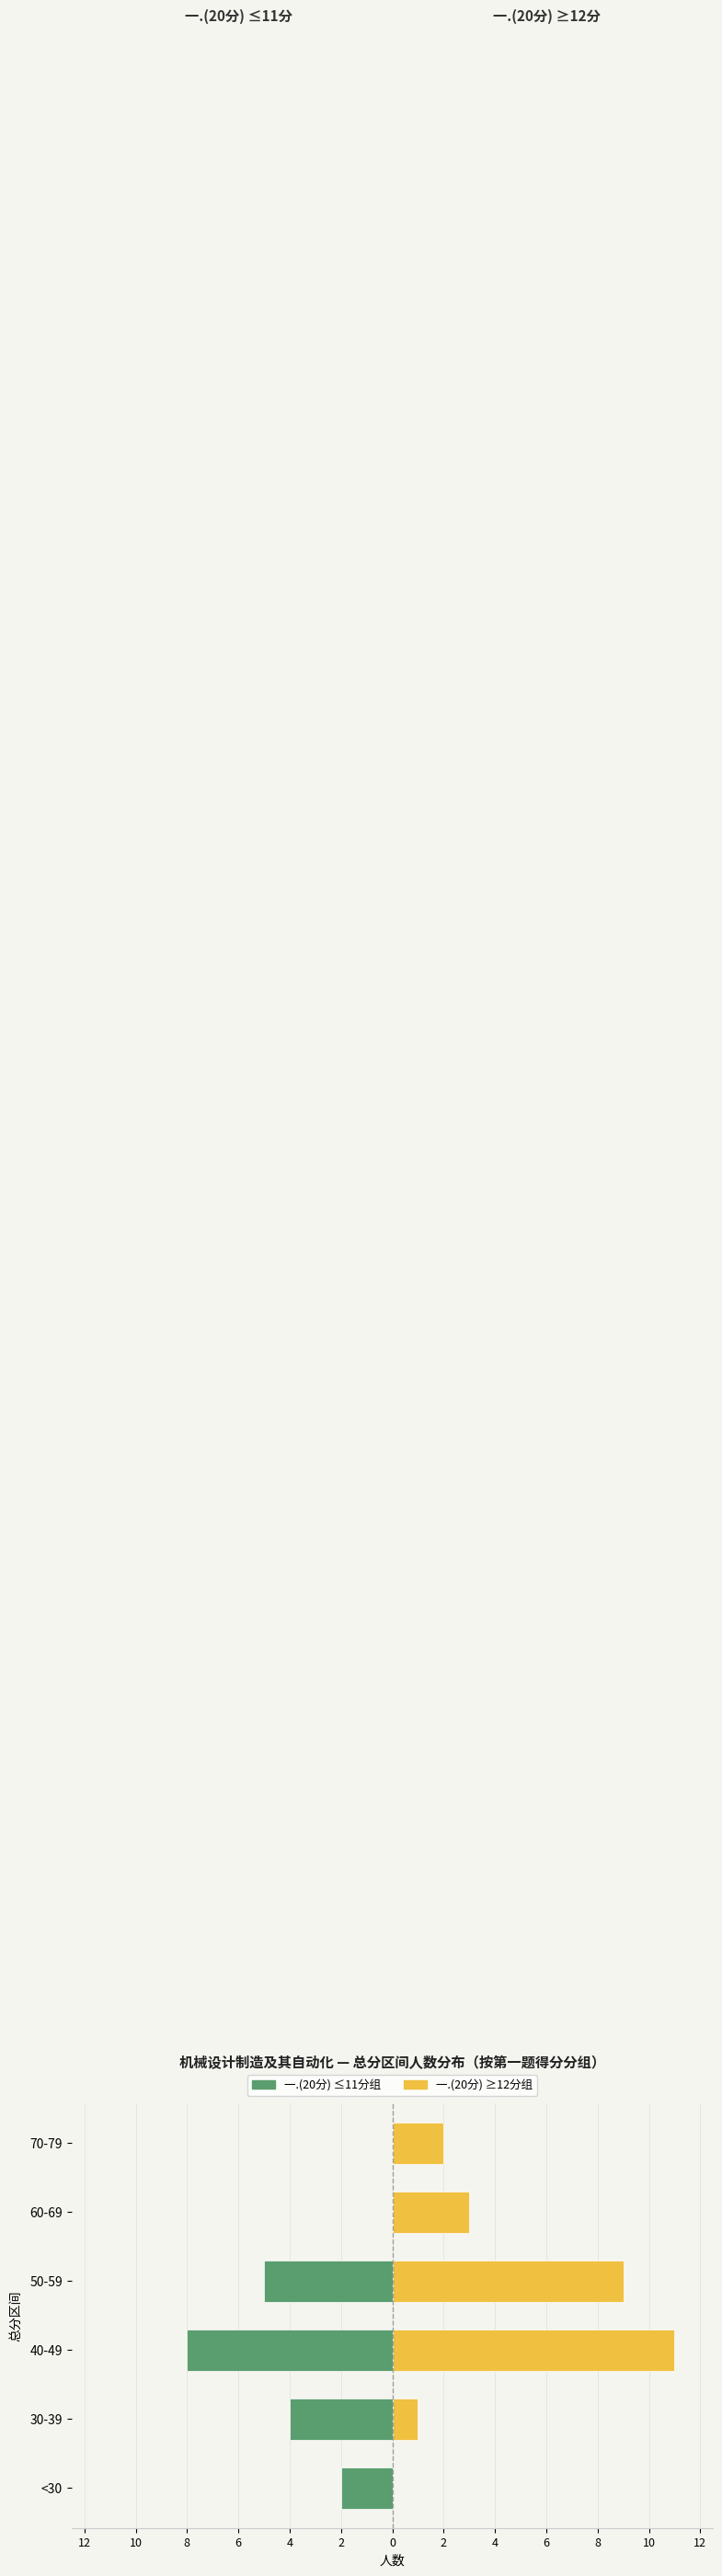

What is the difference between the second highest and minimum values in the 一.(20分) ≥12分组 series?

9